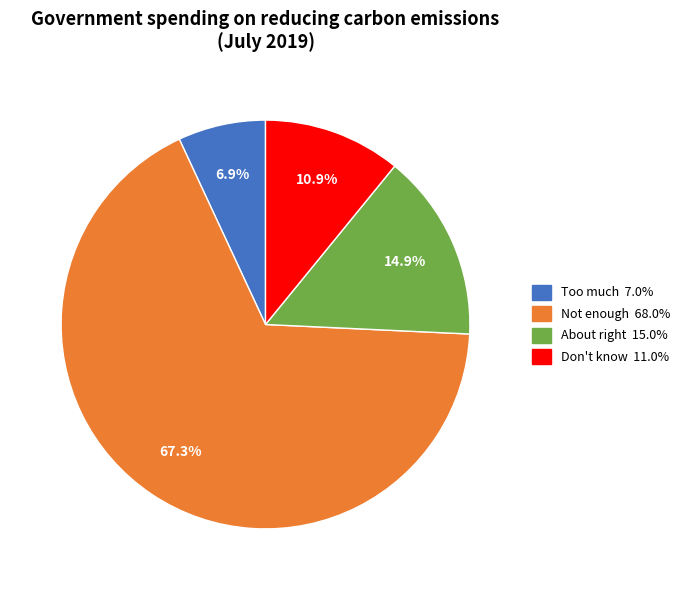

Does any single category account for the majority?

Yes